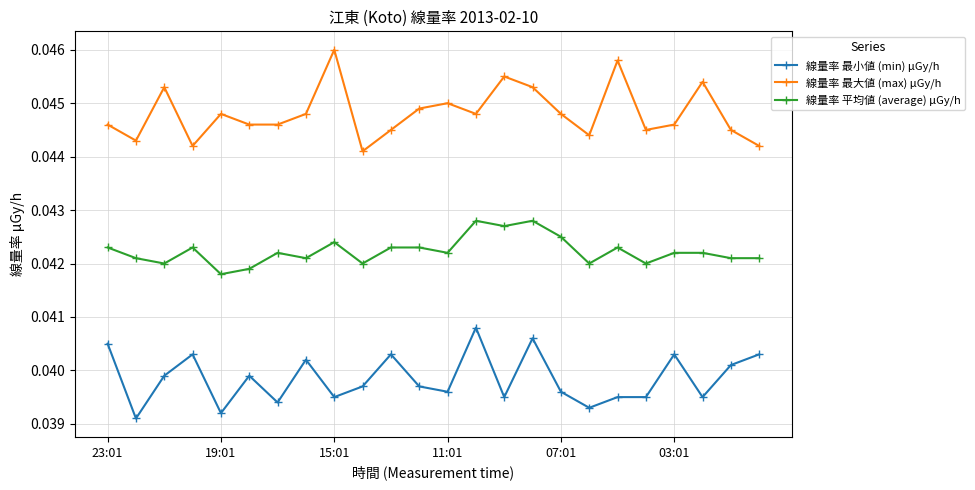

List the series in order of their overall mean, lowest first.

線量率 最小値 (min) μGy/h, 線量率 平均値 (average) μGy/h, 線量率 最大値 (max) μGy/h